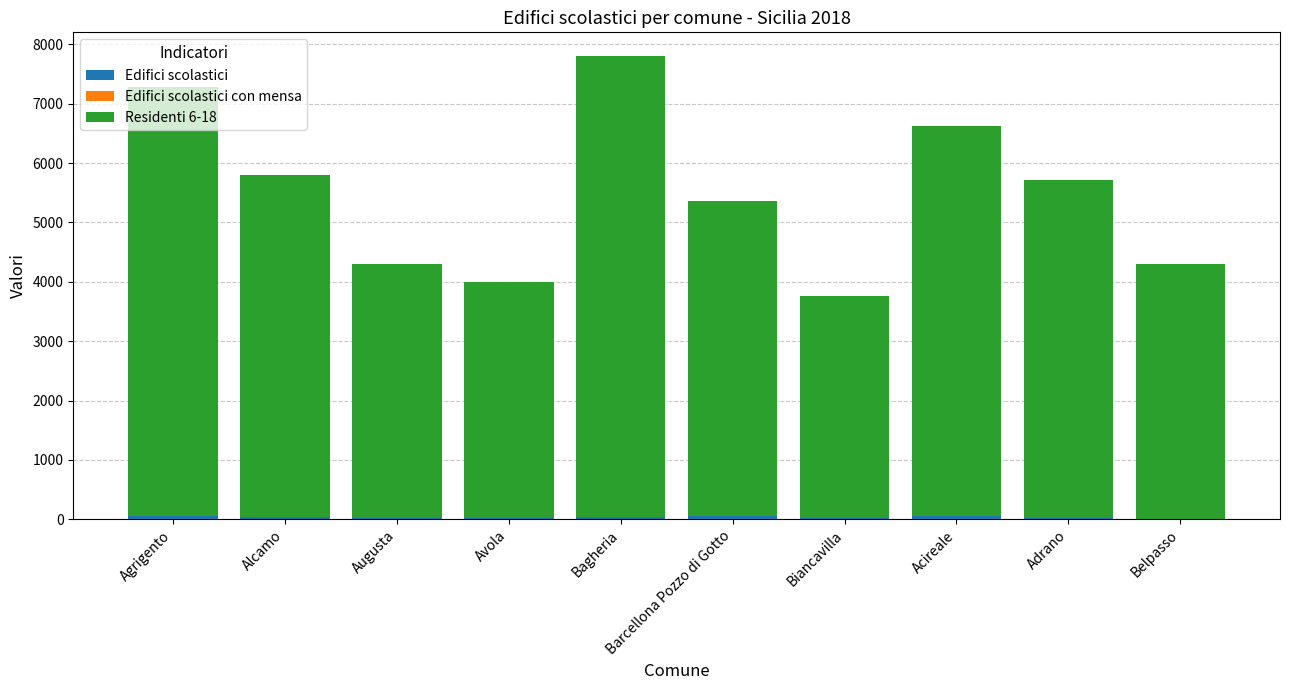

Count the number of data series in this chart.

3